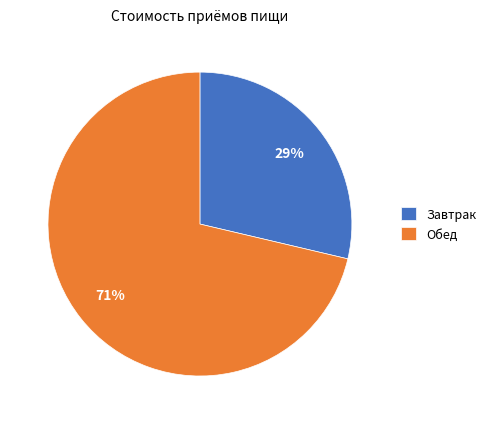

How many segments does this pie chart have?

2